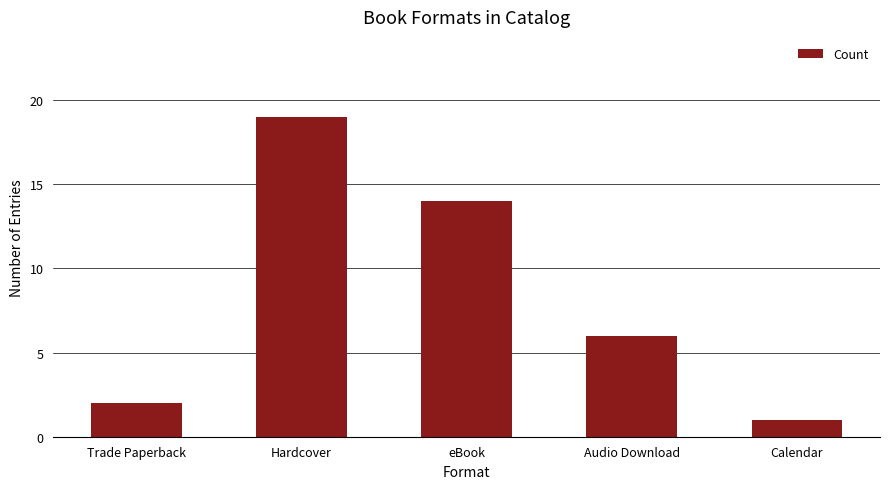

What is the change in value from Hardcover to eBook?

-5